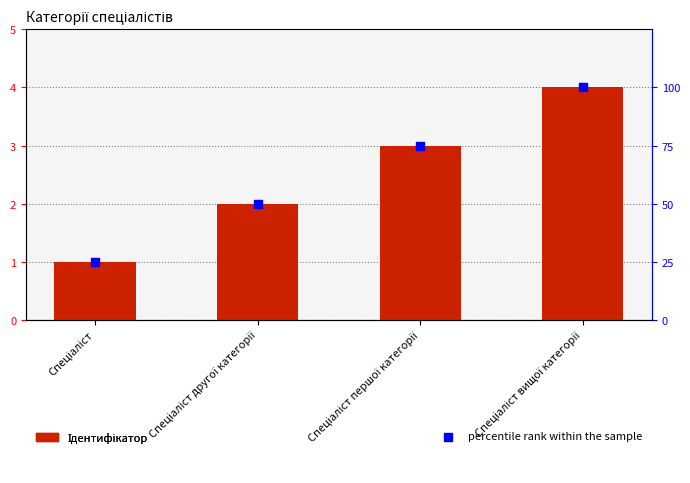

Which series reaches the maximum Y coordinate?

percentile rank within the sample